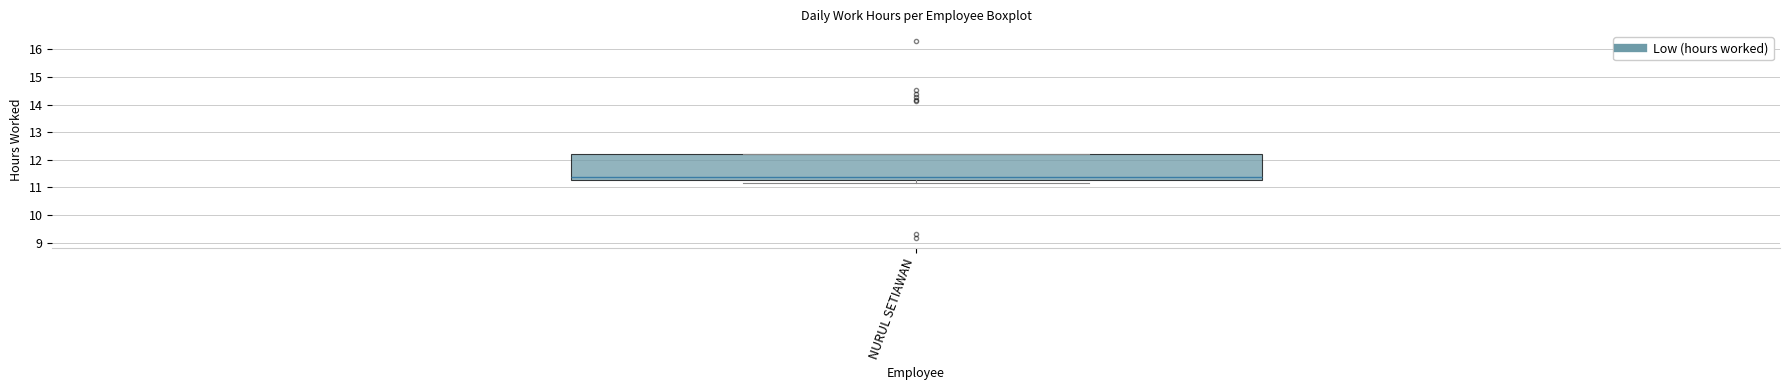

Transcribe this box plot: give where the median line is, the range the box spans, and where the two whiskers end, as read against the y-axis. The values are not printed on the chart, so give them approximately, as read against the axis.

median 11.4, box 11.3 to 12.2, whiskers 11.2 to 12.2